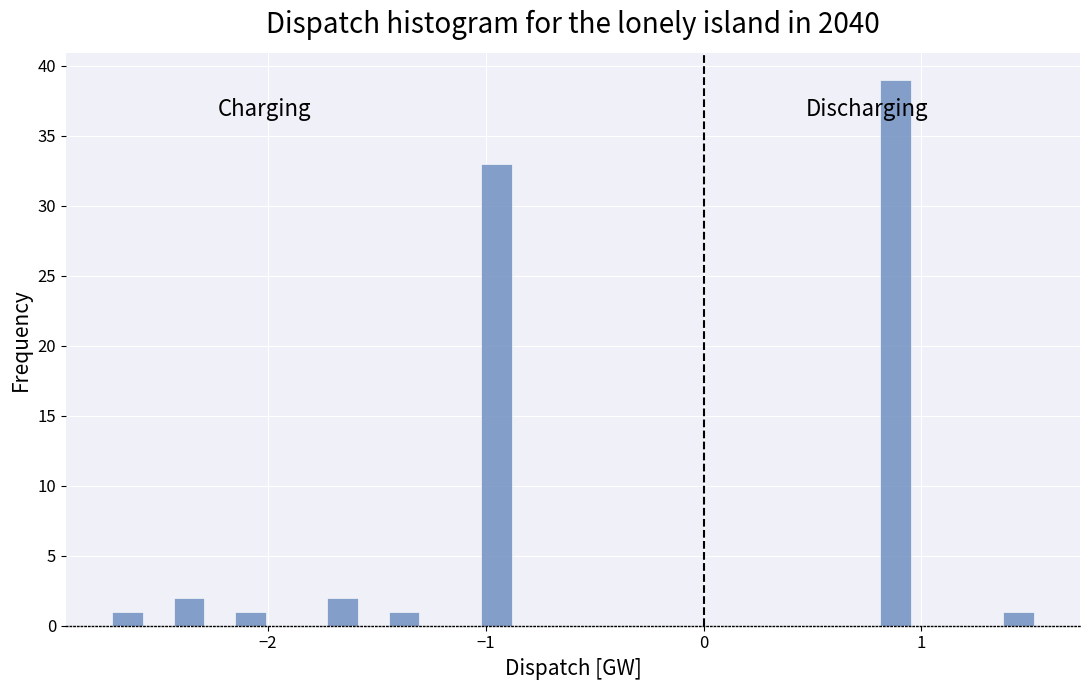

Read against the x-axis, roughly where is the centre of the tallest bar?

0.9